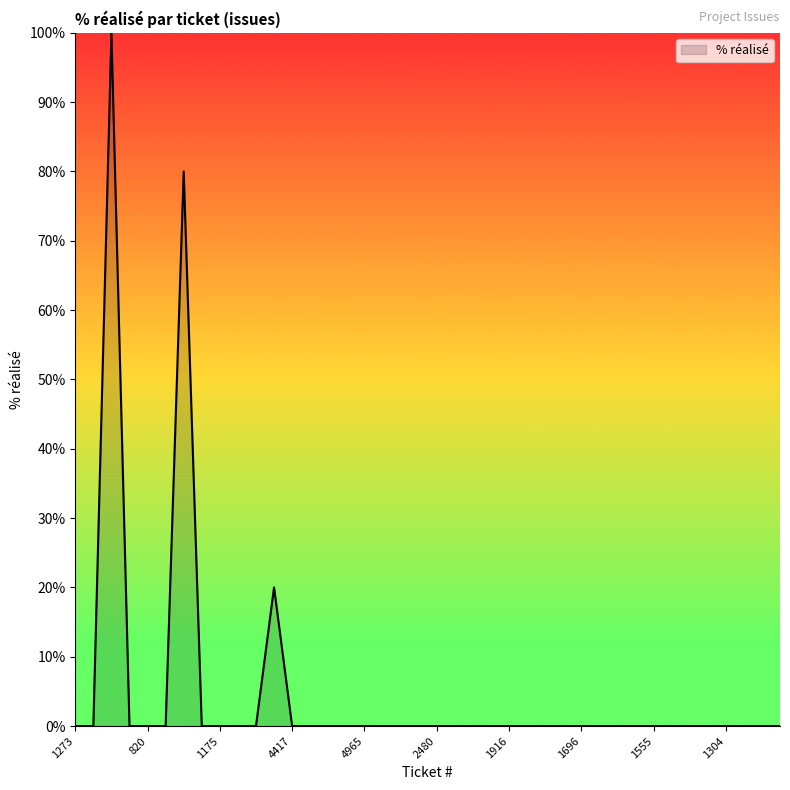

Does the chart have visible grid lines?

No